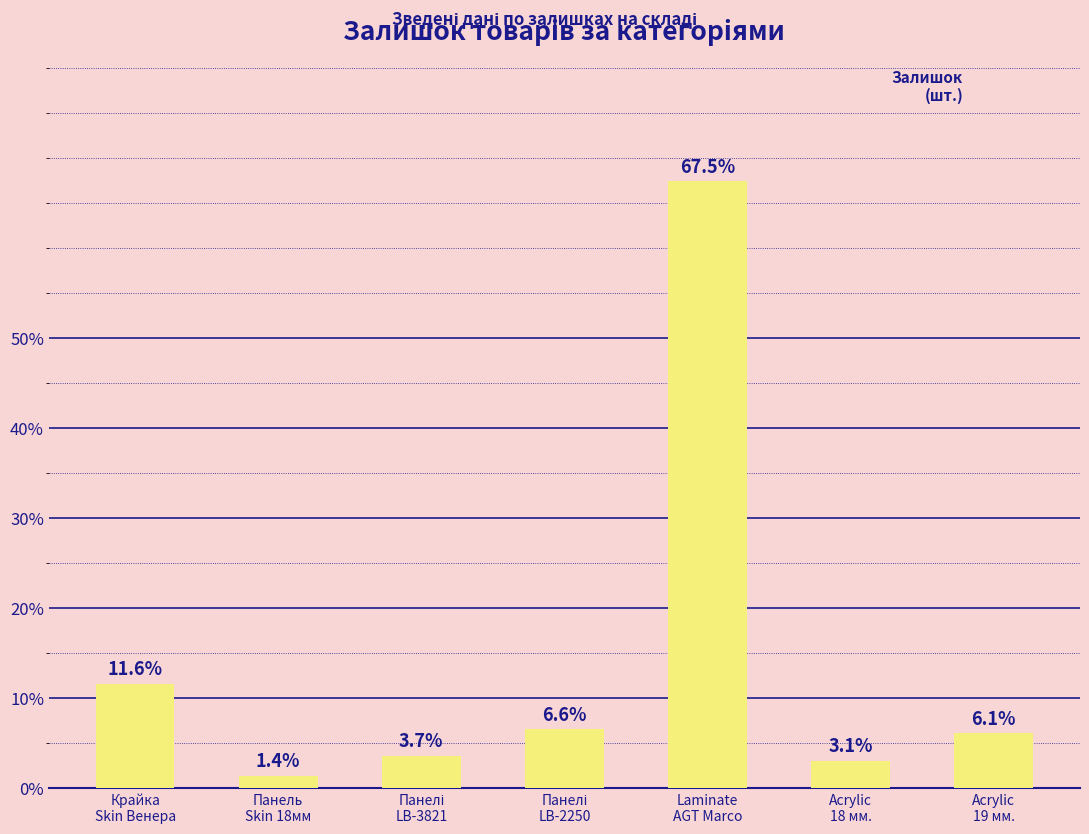

What is the sum of all values?

100.0